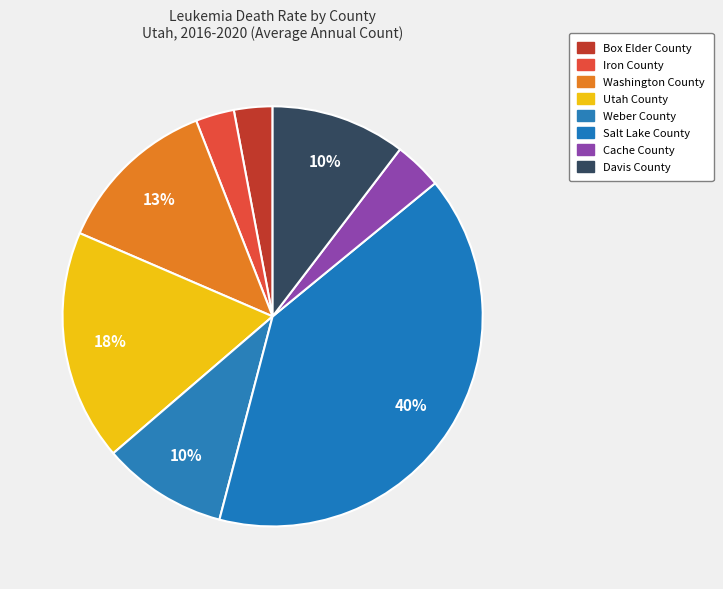

Count the number of slices in the pie.

8